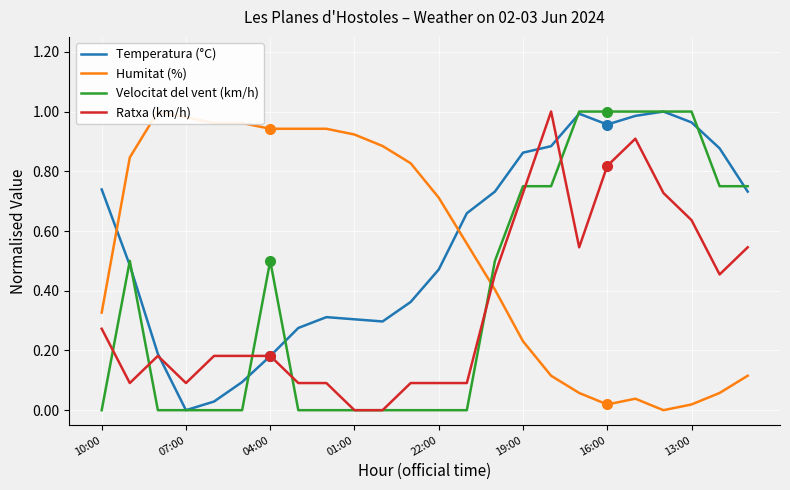

The Velocitat del vent (km/h) series shows 0.4 at 07:00. True or false?

False